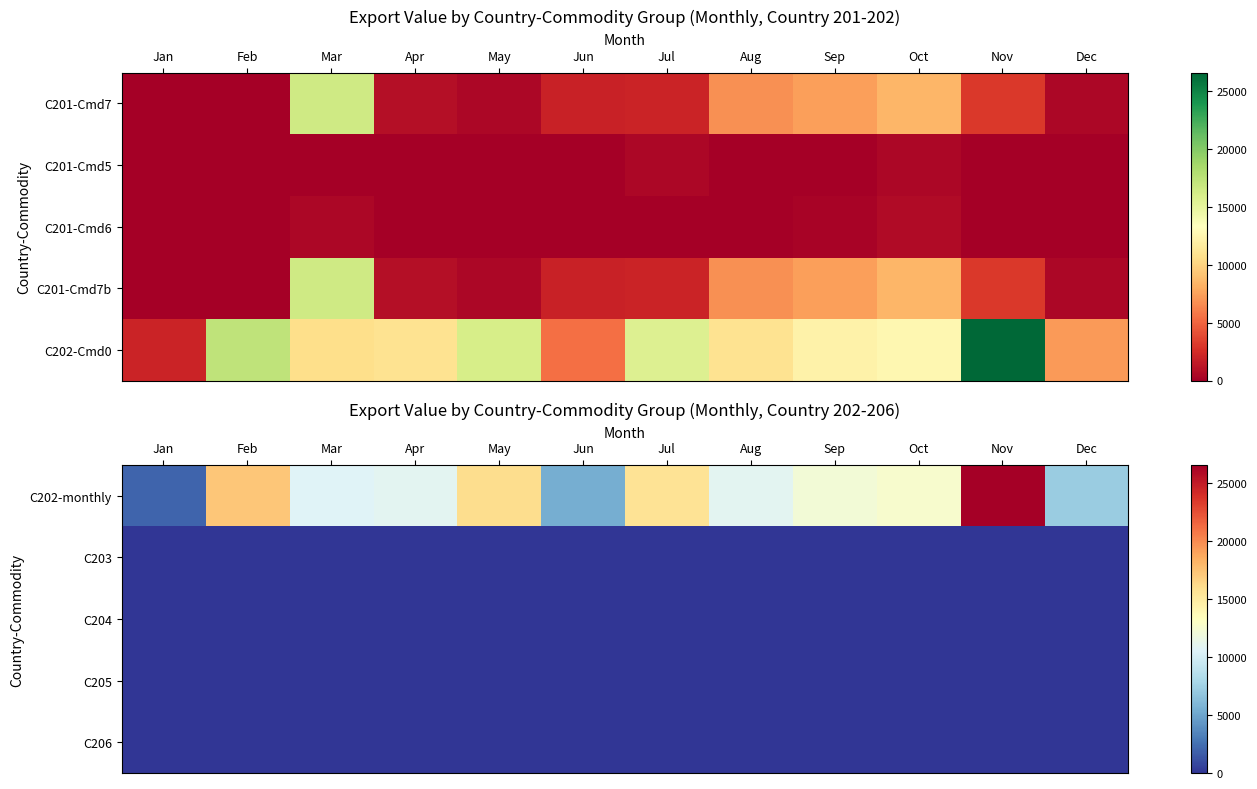

Is the value of C205 at Jan greater than the value of C202-monthly at Dec?

No